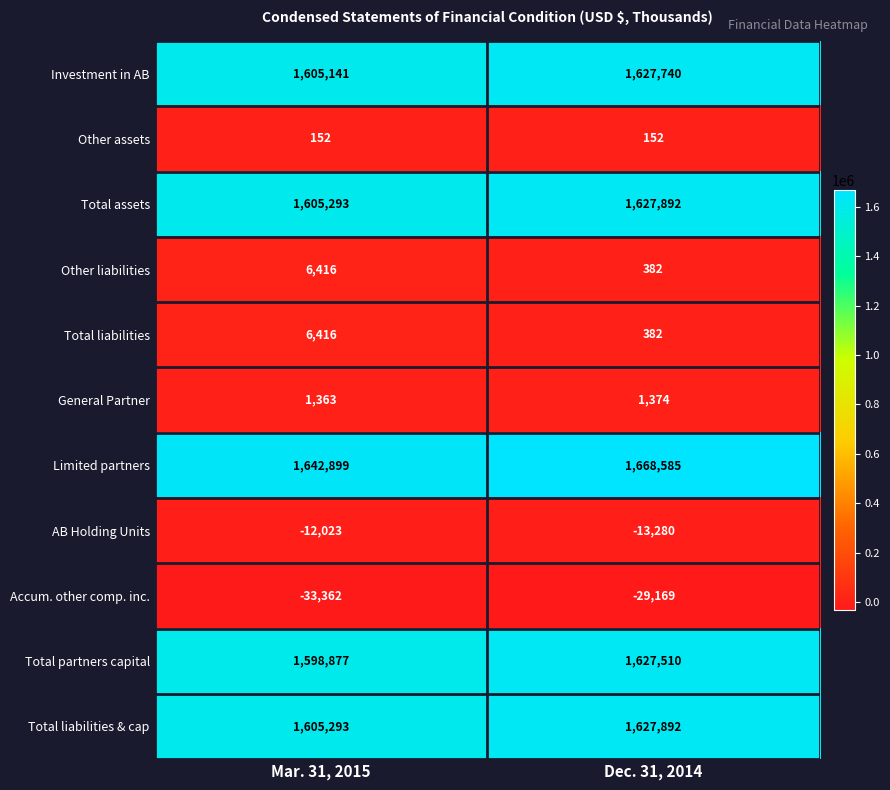

List the labels in order of General Partner value, smallest first.

Mar. 31, 2015, Dec. 31, 2014